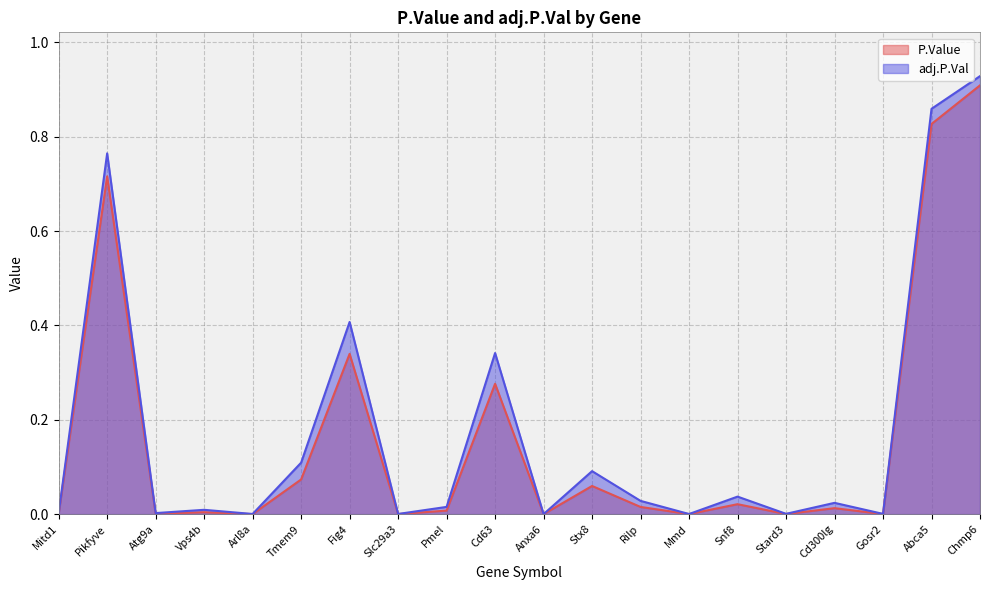

The value of adj.P.Val at Mitd1 is 0.0. True or false?

False